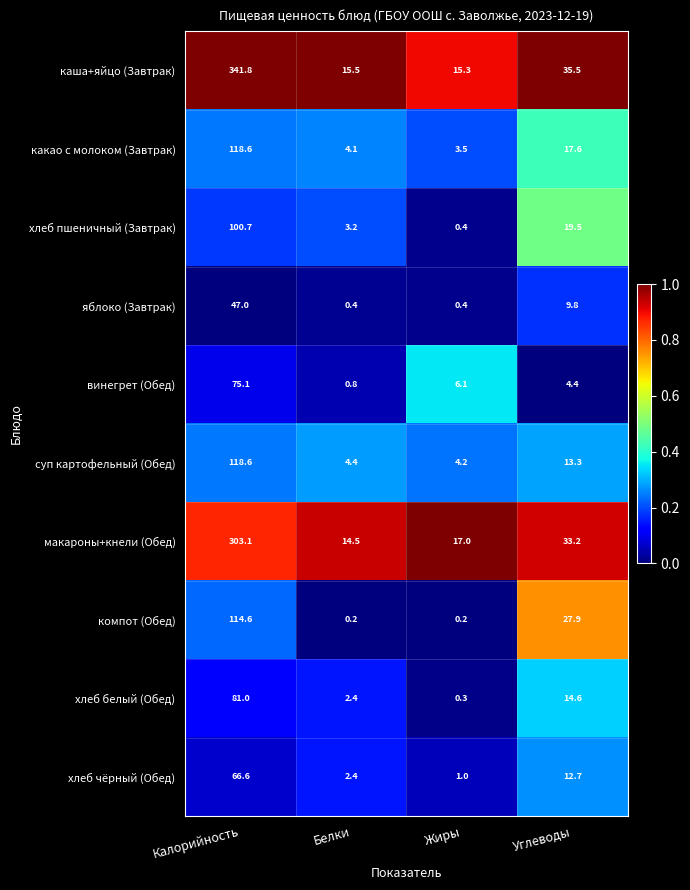

What value does the хлеб пшеничный (Завтрак) series have at Белки?

3.2